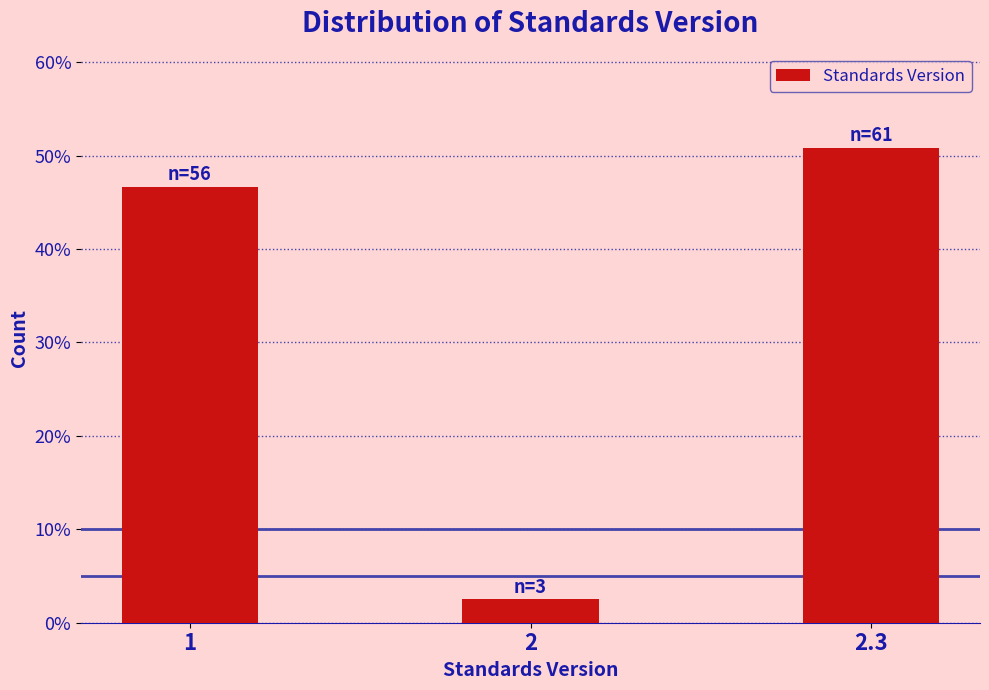

Reading right to left, list all the values displayed in this chart.

2.3=50.8	2=2.5	1=46.7